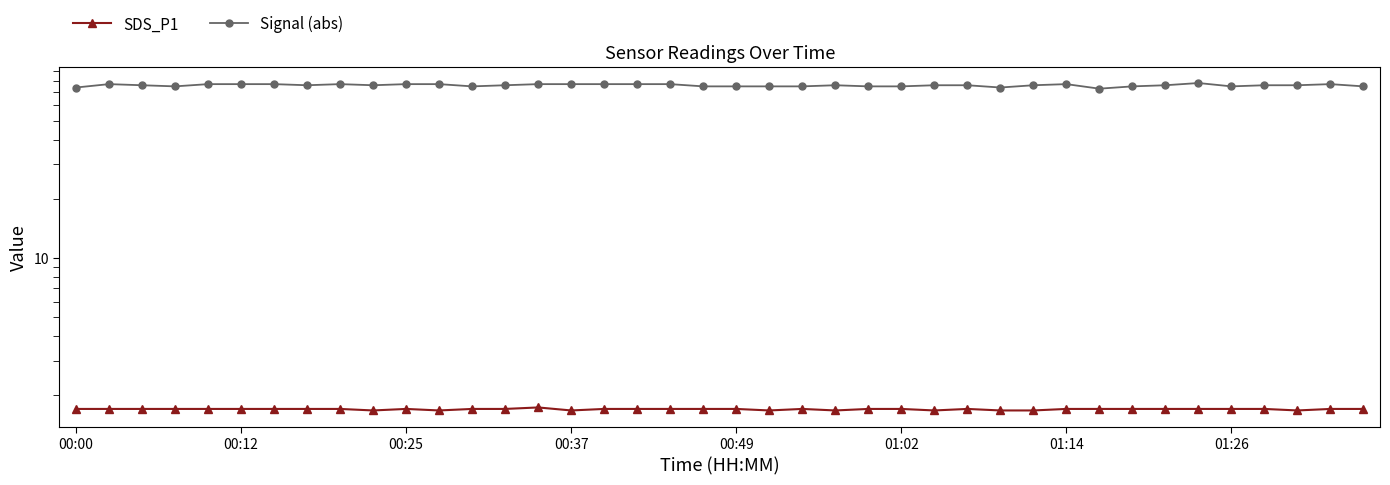

The SDS_P1 series shows 2.3 at 36. True or false?

False